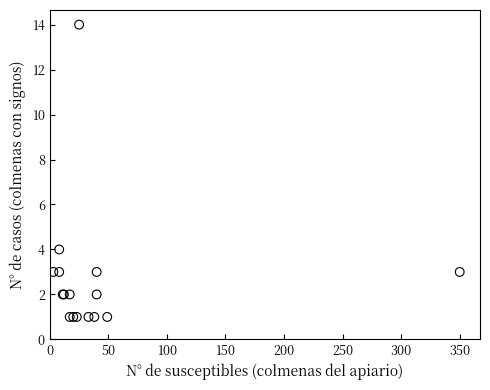

What Y value in the scatter plot is closest to 7?

4